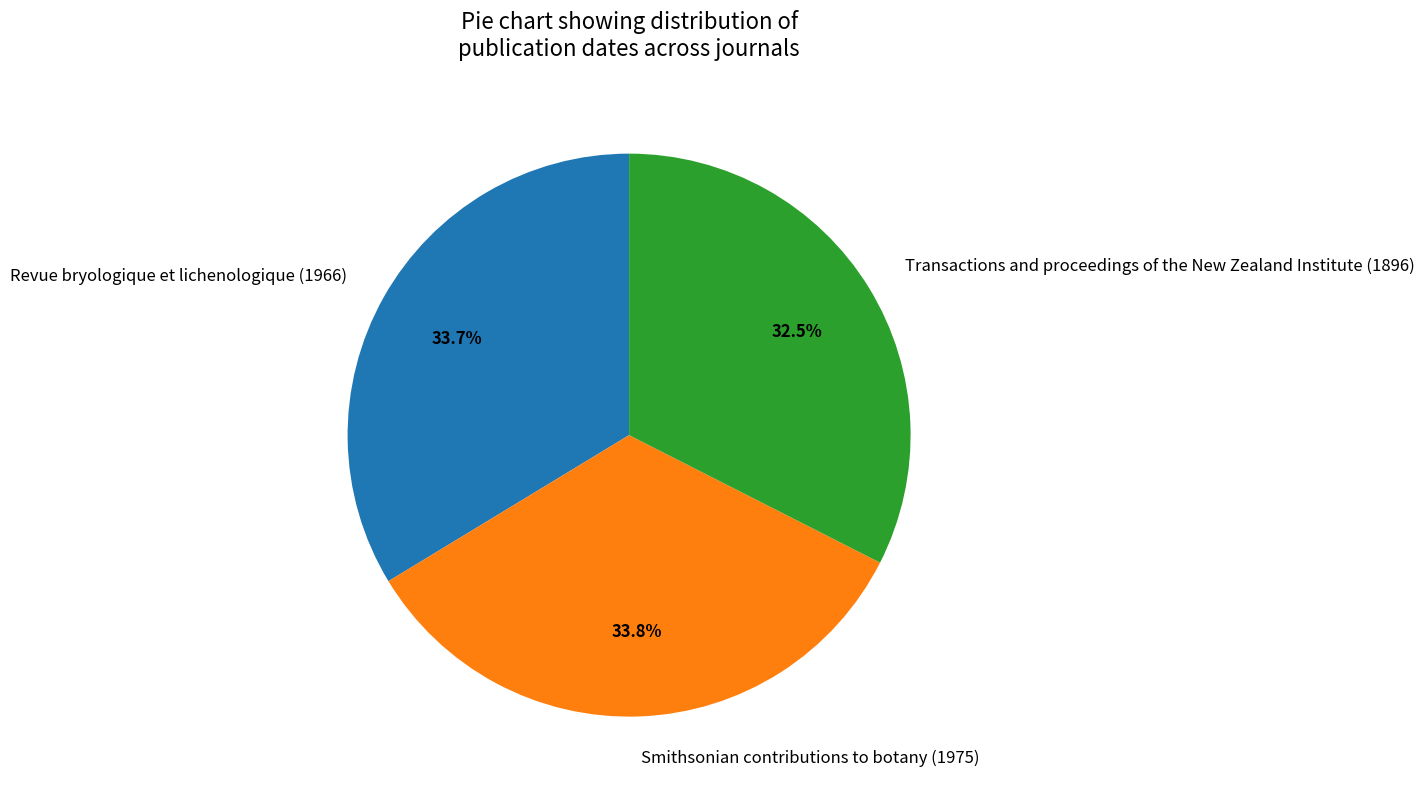

Is there any slice that represents more than half of the pie?

No